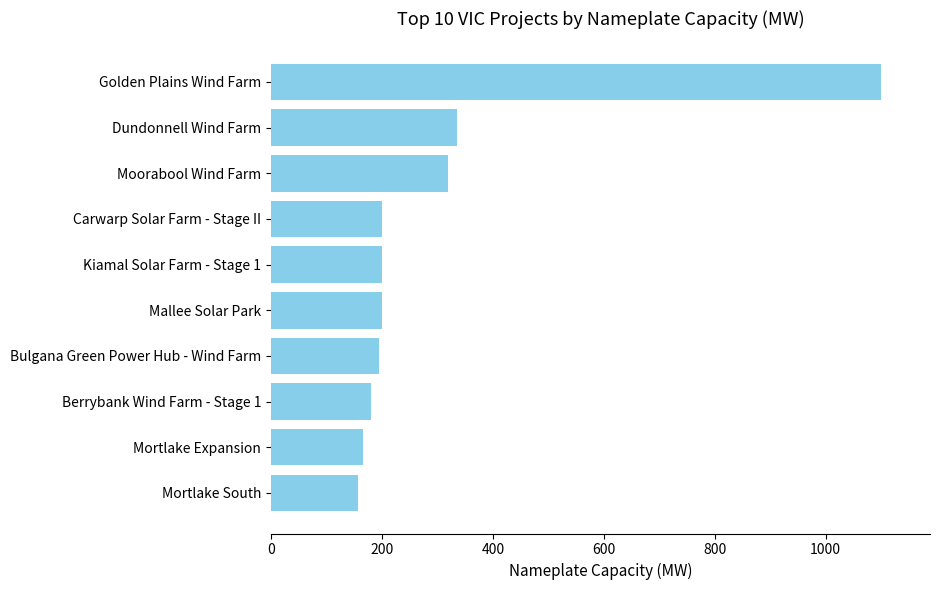

True or false: the data shows 1488.1 at Golden Plains Wind Farm.

False